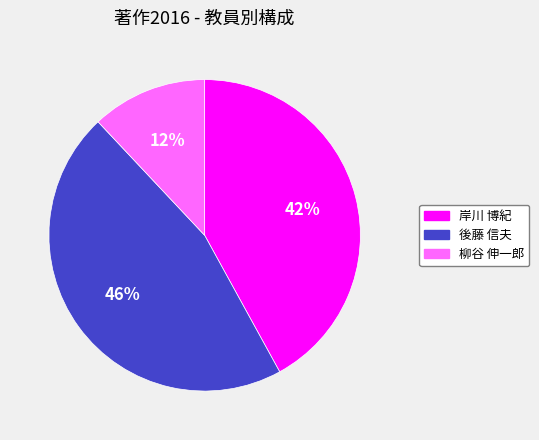

What percentage is the 後藤 信夫 slice, to the nearest percent?

46%